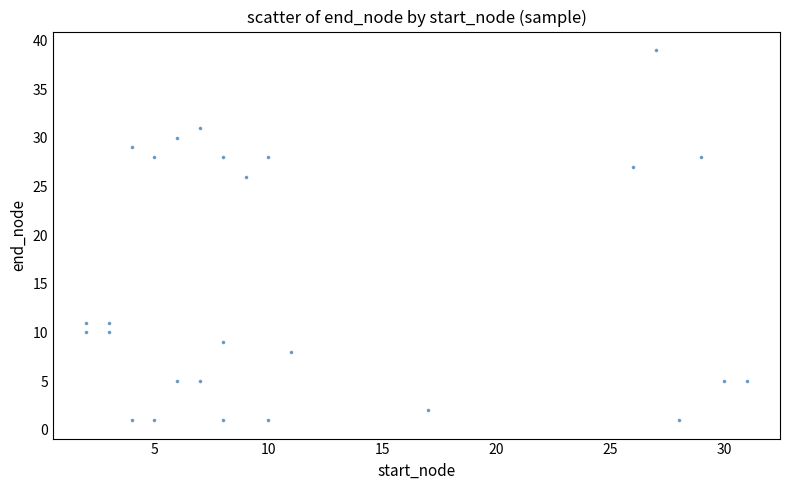

What Y value in the scatter plot is closest to 20?

26